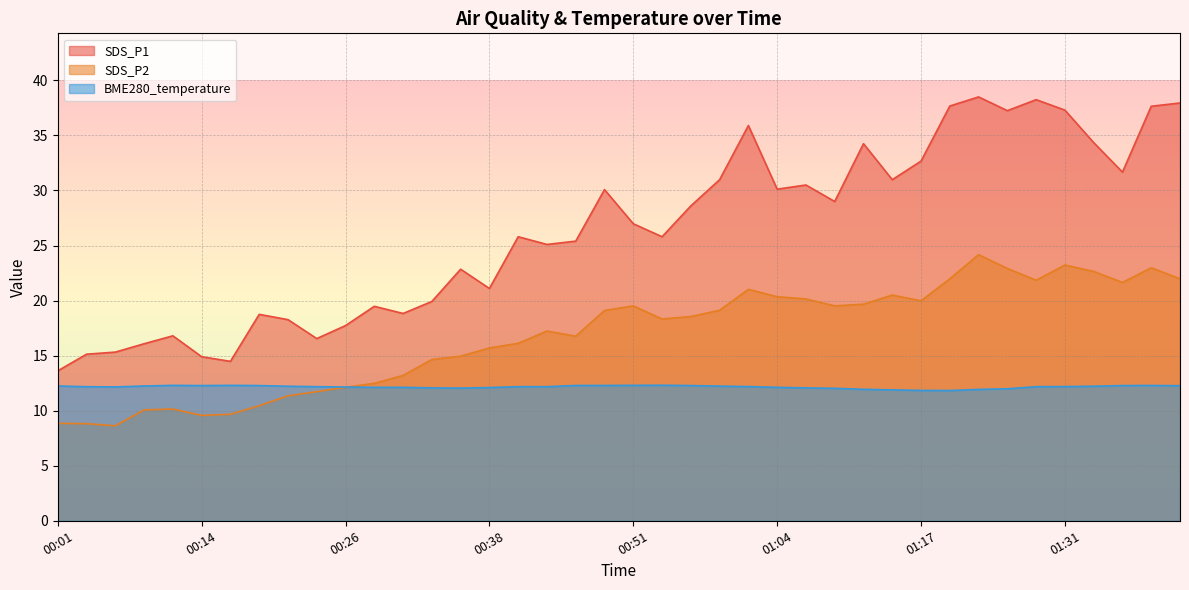

Where does the SDS_P2 series first go above 18?

00:49